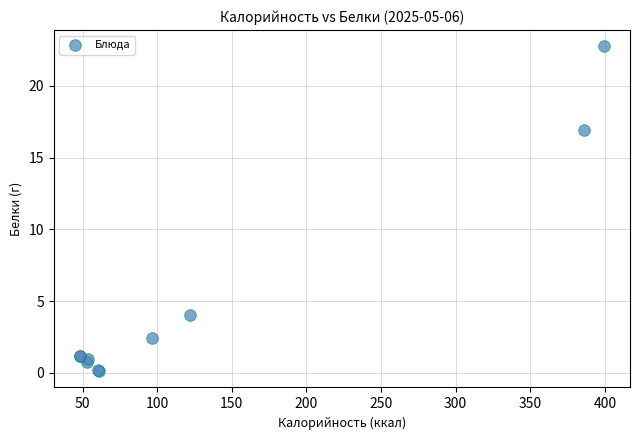

What Y value in the scatter plot is closest to 11?

16.9